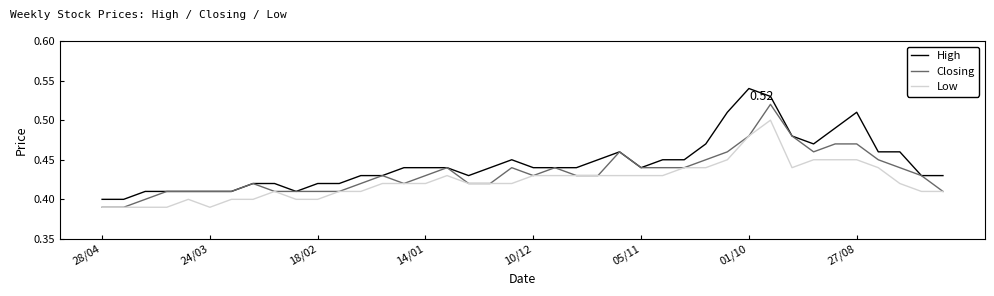

True or false: High and Low intersect in this chart.

False